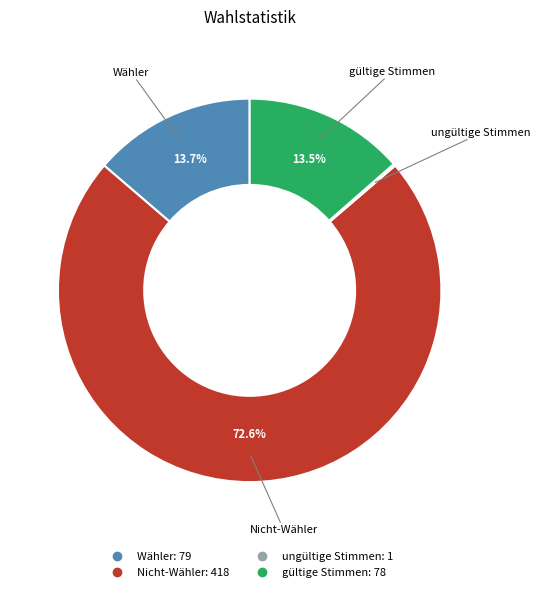

Is the sum of Nicht-Wähler and Wähler greater than half?

Yes